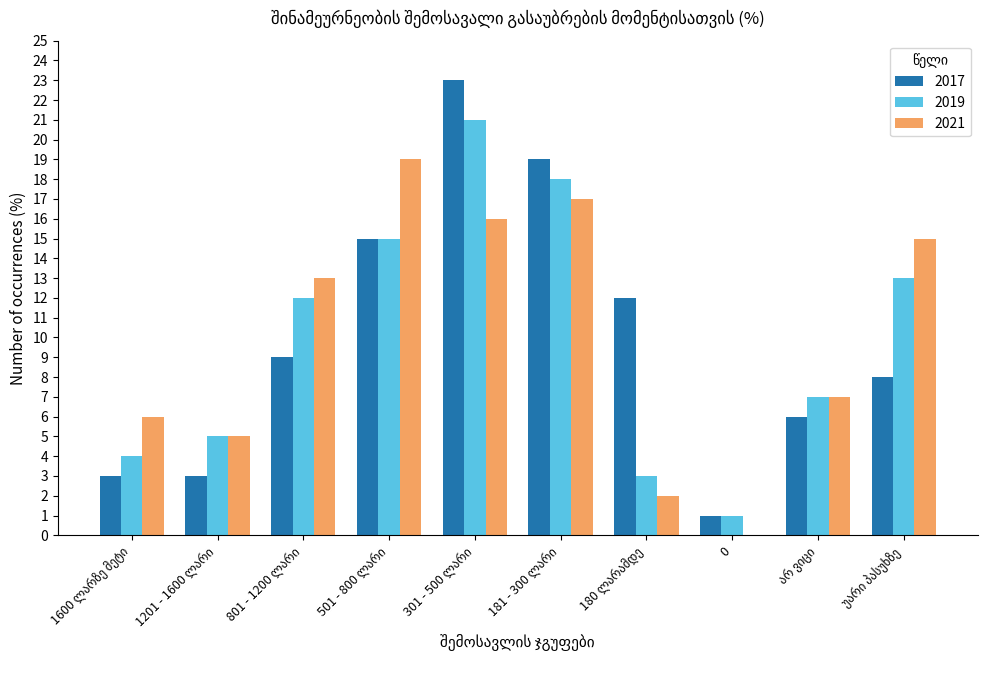

Is it true that 2021 equals 0 at 0?

True